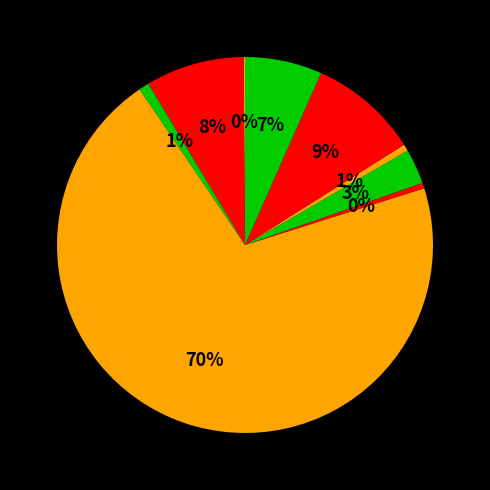

To the nearest percent, what is the average slice percentage?

11%